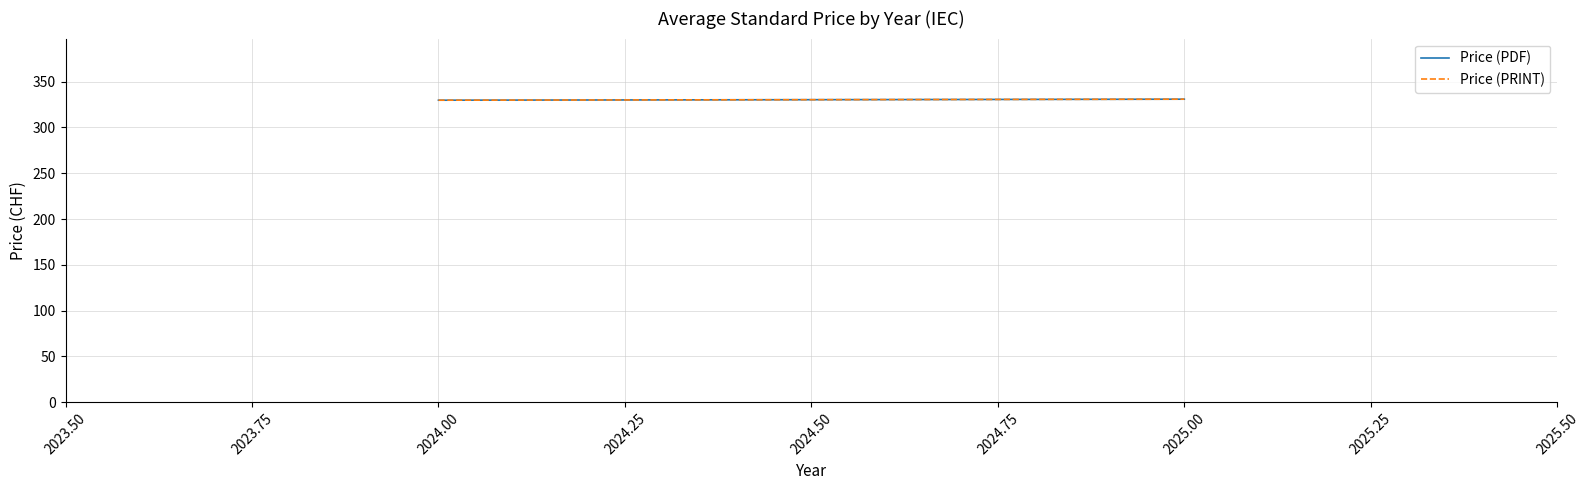

Is the value of Price (PDF) at 2024.00 greater than the value of Price (PRINT) at 2024.00?

No